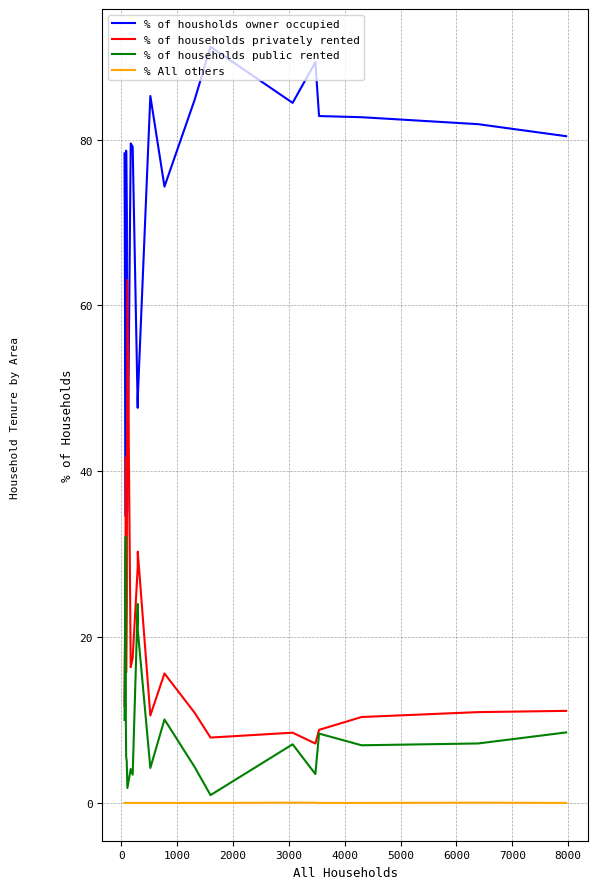

Which series has the largest total across all categories?

% of housholds owner occupied